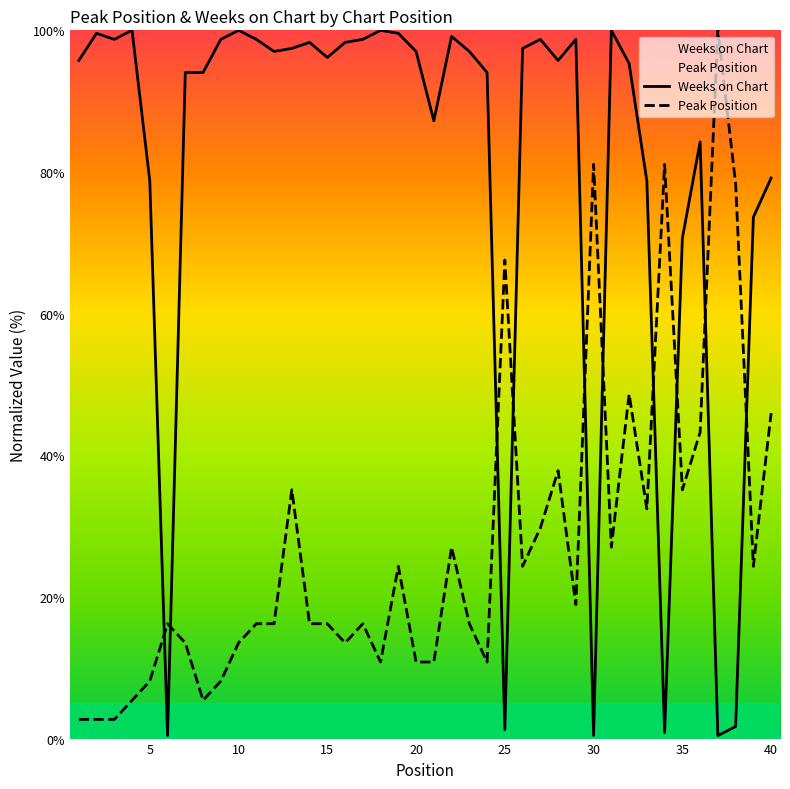

Reading left to right, what are all the values shown in this chart?

Peak Position: 2.7	2.7	2.7	5.4	8.1	16.2	13.5	5.4	8.1	13.5	16.2	16.2	35.1	16.2	16.2	13.5	16.2	10.8	24.3	10.8	10.8	27.0	16.2	10.8	67.6	24.3	29.7	37.8	18.9	81.1	27.0	48.6	32.4	81.1	35.1	43.2	100.0	78.4	24.3	45.9
Weeks on Chart: 95.7	99.6	98.7	100.0	78.7	0.4	94.0	94.0	98.7	100.0	98.7	97.0	97.4	98.3	96.2	98.3	98.7	100.0	99.6	97.0	87.2	99.1	97.0	94.0	1.3	97.4	98.7	95.7	98.7	0.4	100.0	95.3	78.7	0.9	70.6	84.3	0.4	1.7	73.6	79.1